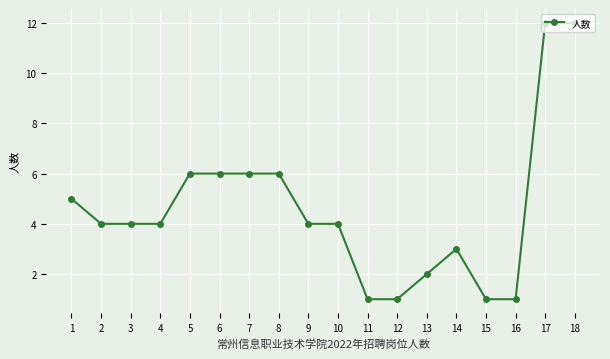

How many series are shown in this chart?

1